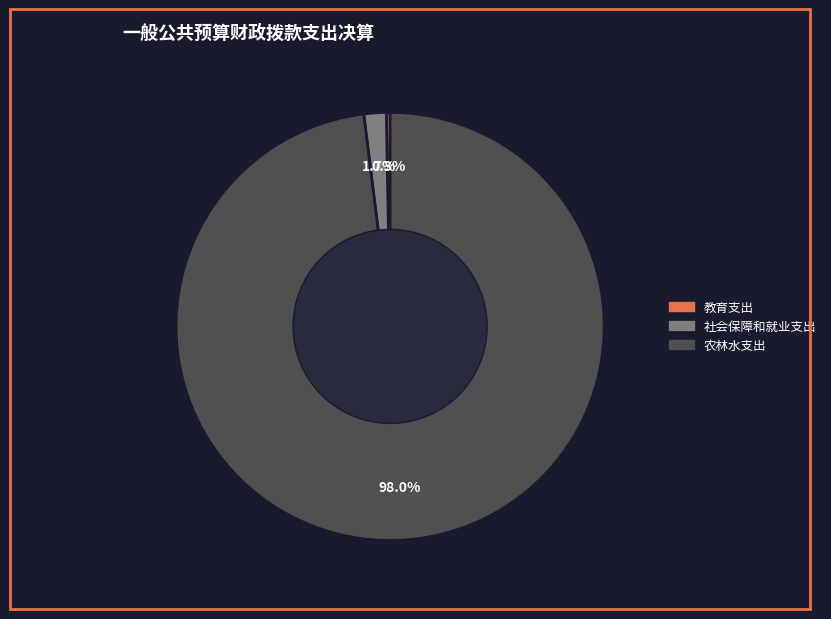

Between 社会保障和就业支出 and 农林水支出, which is larger?

农林水支出